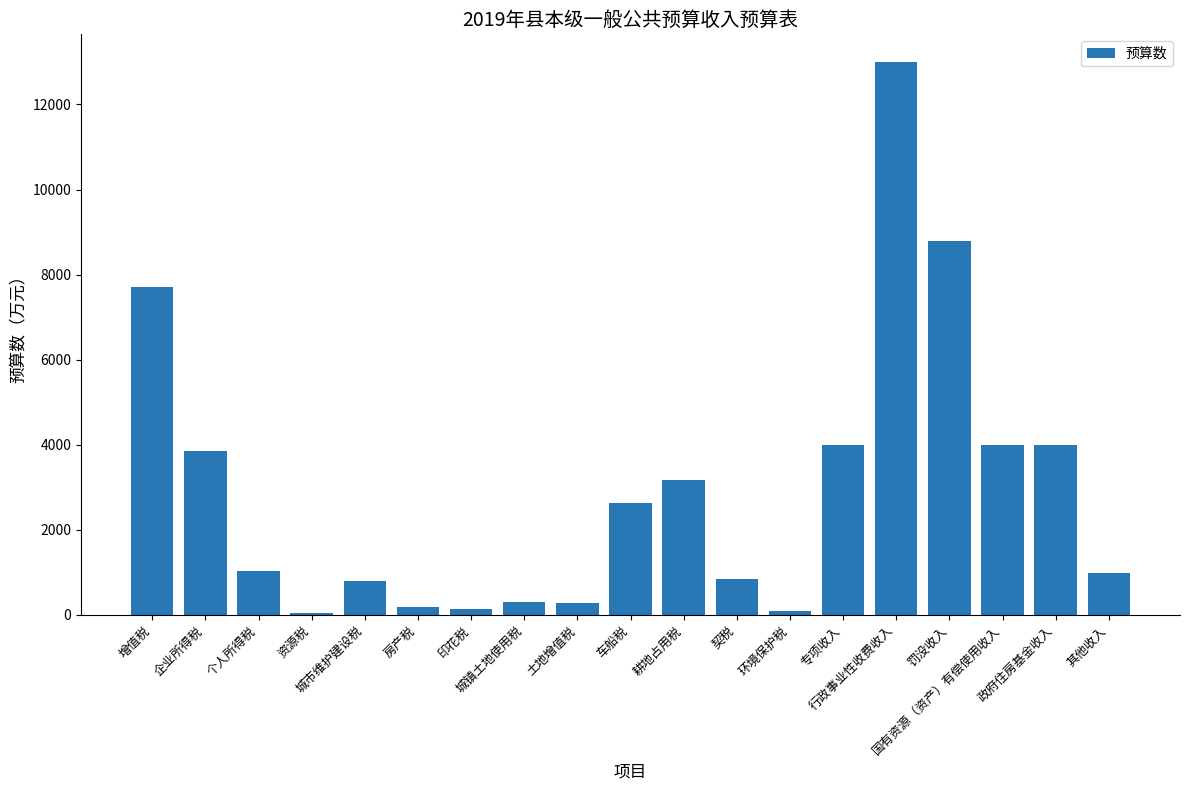

Which label corresponds to the largest value in the chart?

行政事业性收费收入